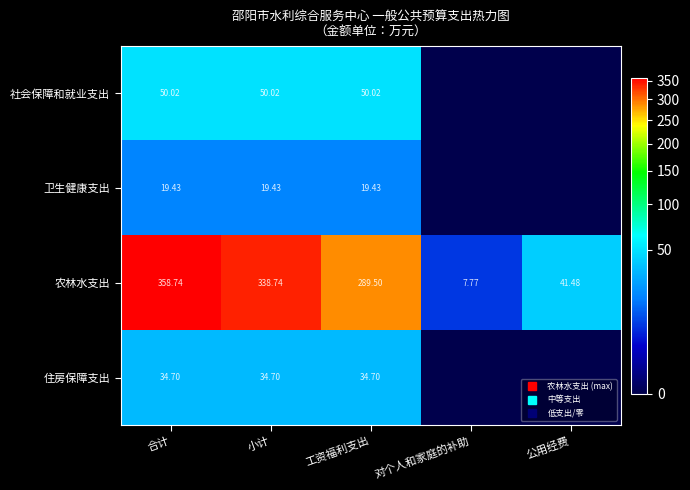

What is the difference between the second highest and minimum values in the 社会保障和就业支出 series?

50.0